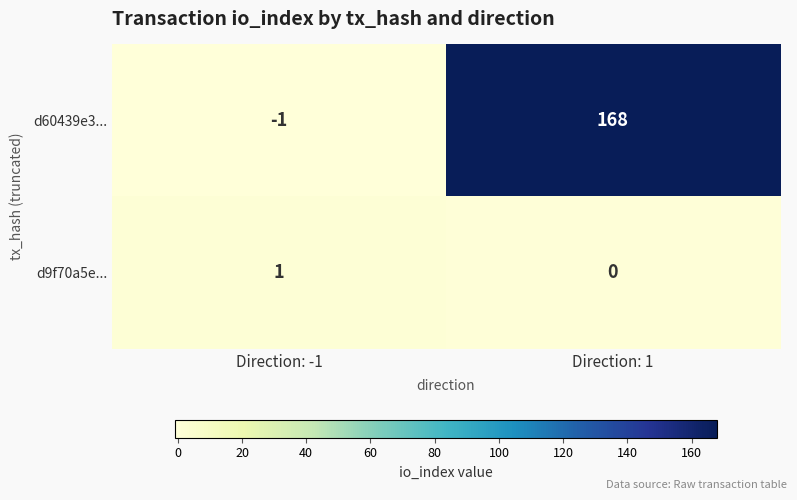

What is the difference between the d60439e3... values at Direction: -1 and Direction: 1?

169